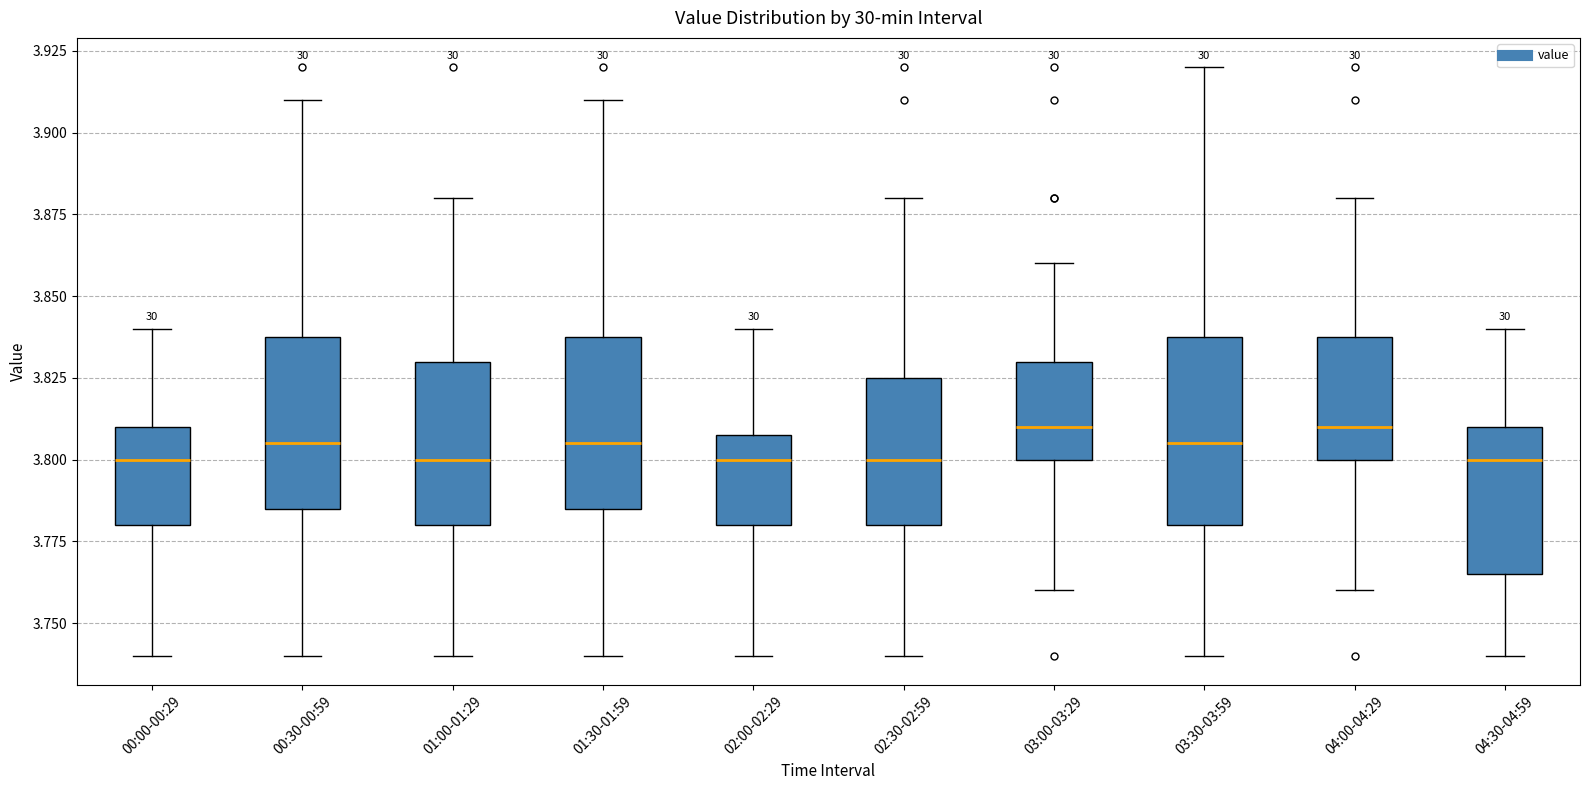

Where does the upper whisker of the box for 04:00-04:29 end on the y-axis? The values are not printed on the chart, so give them approximately, as read against the axis.

3.880